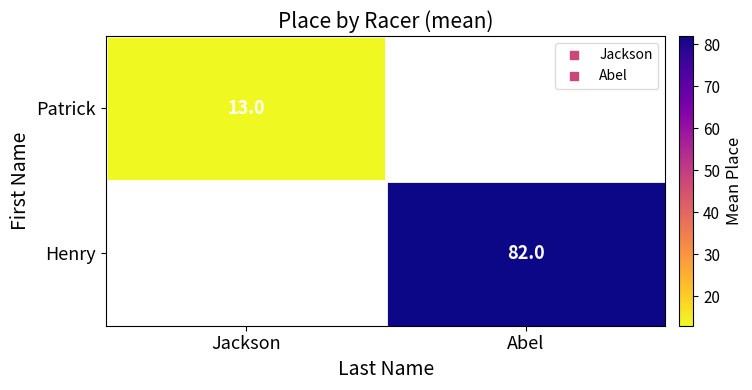

How many values in Henry are above zero?

1